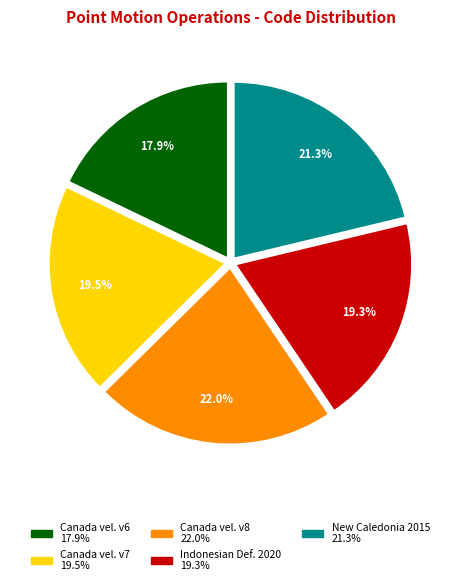

Is there any slice that represents more than half of the pie?

No